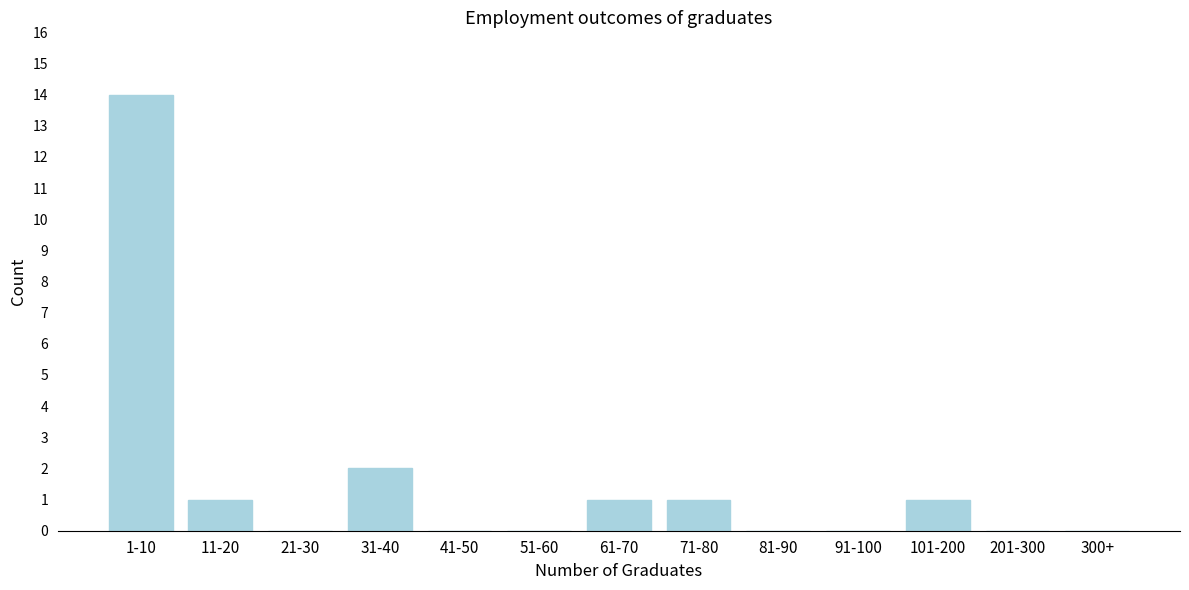

Reading left to right, list all the values displayed in this chart.

1-10=14	11-20=1	21-30=0	31-40=2	41-50=0	51-60=0	61-70=1	71-80=1	81-90=0	91-100=0	101-200=1	201-300=0	300+=0